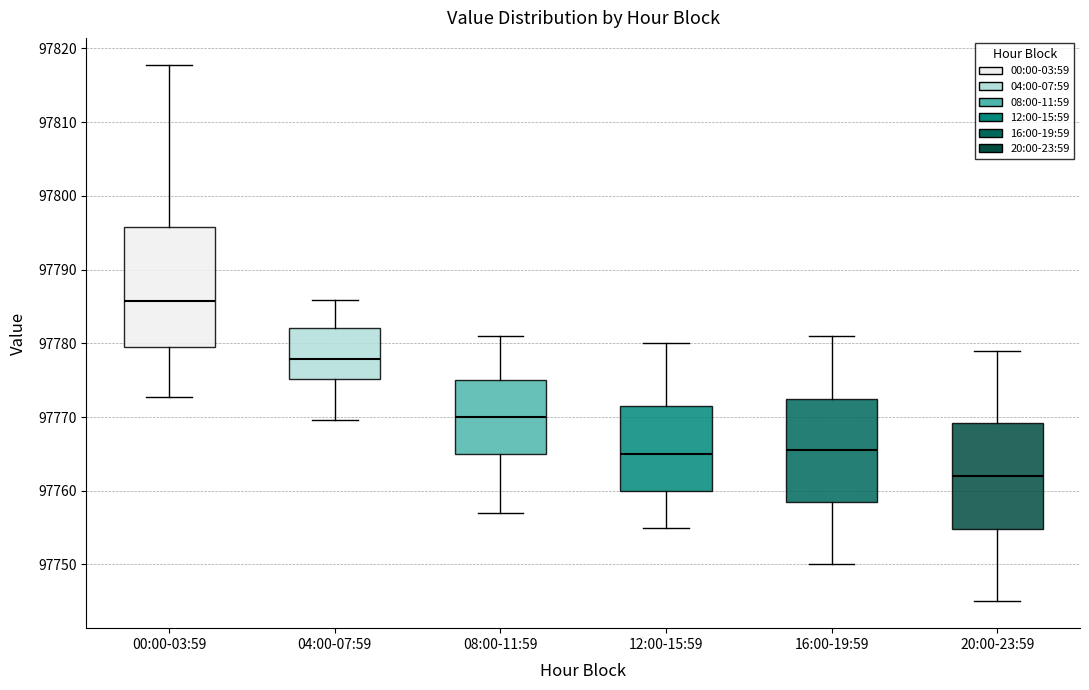

Which box's median line is the lowest?

20:00-23:59